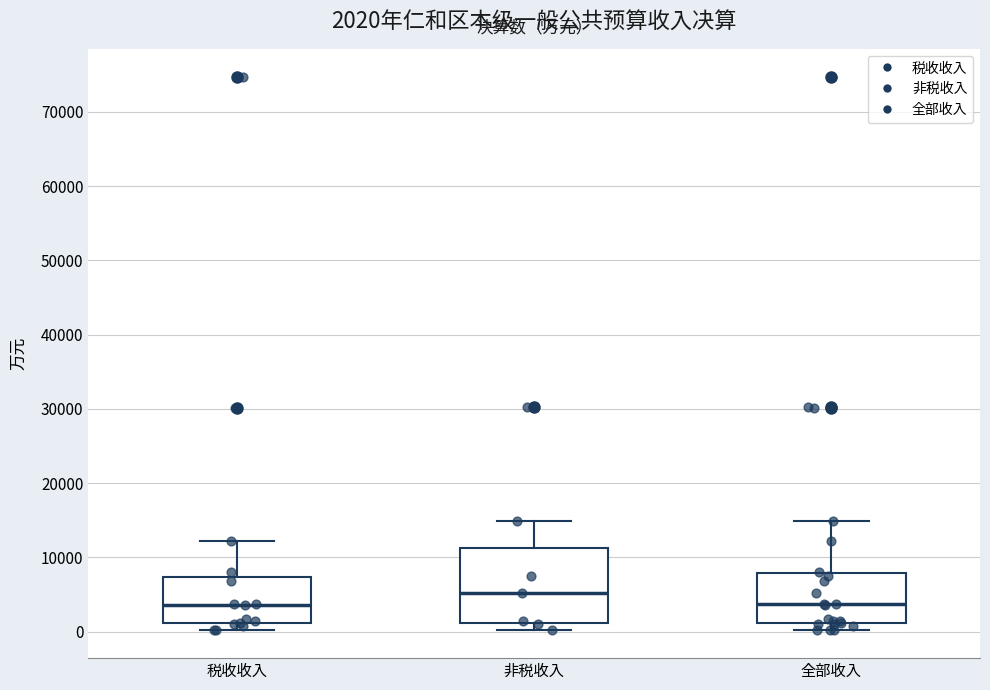

Which box is the tallest, from its lower edge to its upper edge?

非税收入